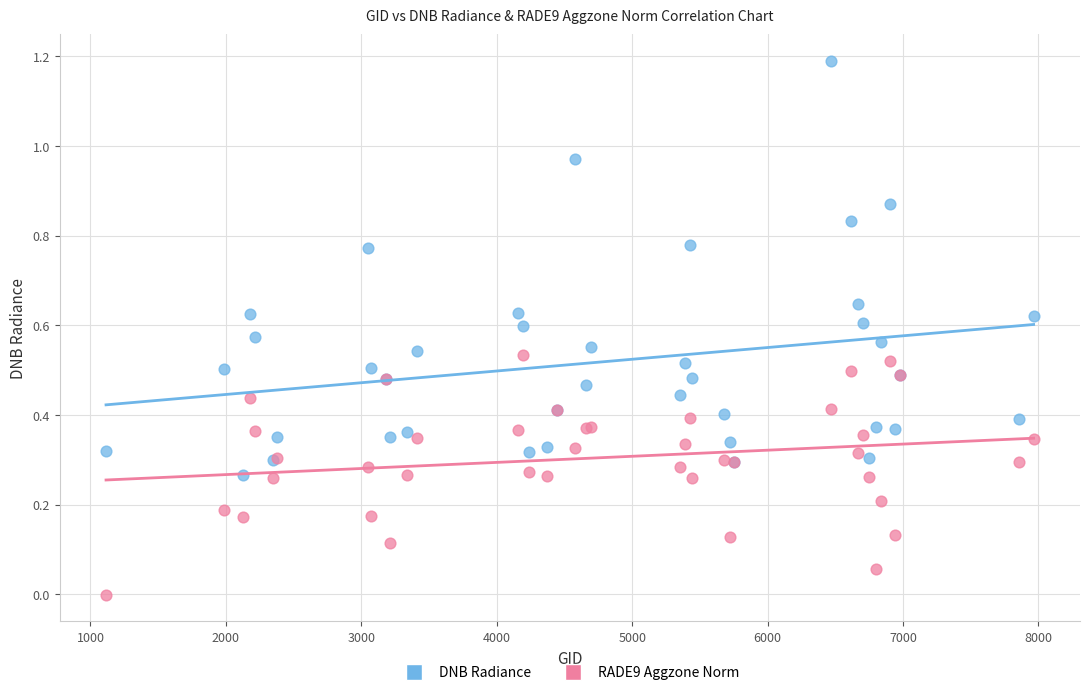

What are all the series names shown in the legend?

DNB Radiance, RADE9 Aggzone Norm